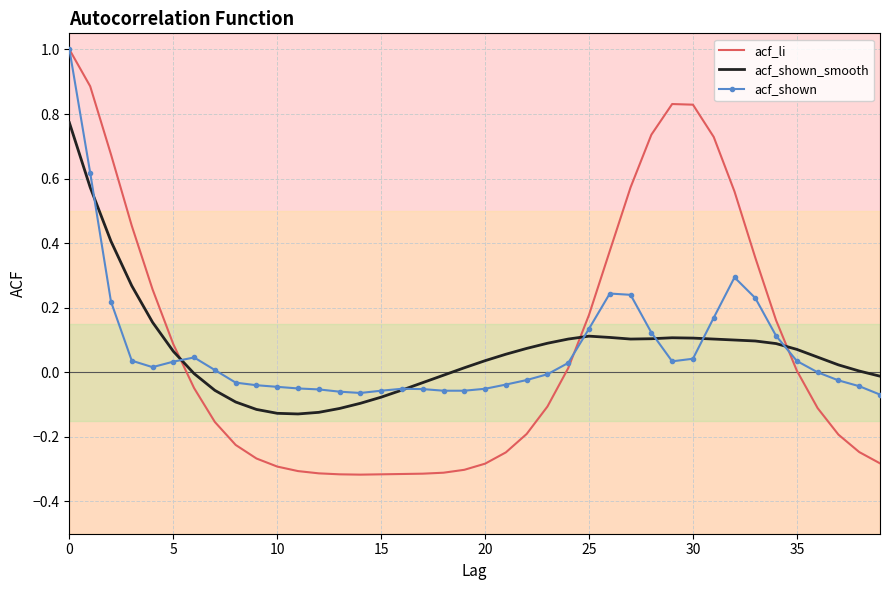

After their last crossing, which series has the higher values: acf_shown_smooth or acf_li?

acf_shown_smooth